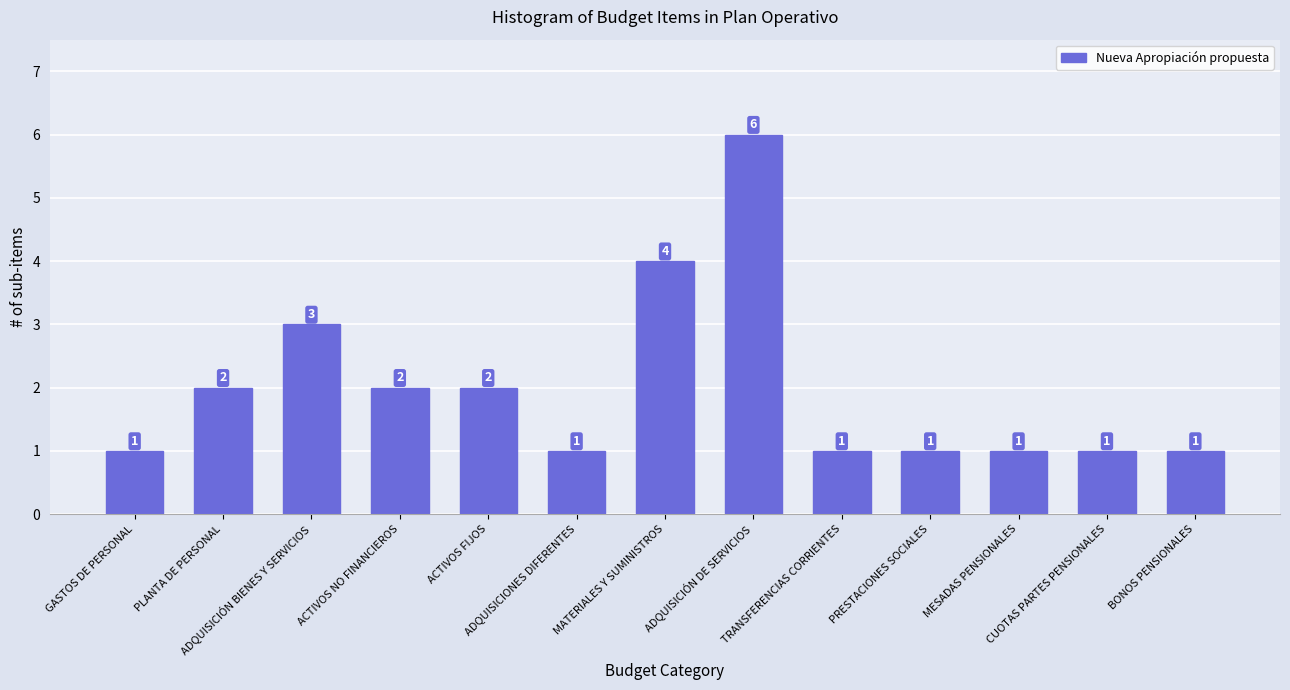

At which category does the chart reach its peak across all series?

ADQUISICIÓN DE SERVICIOS